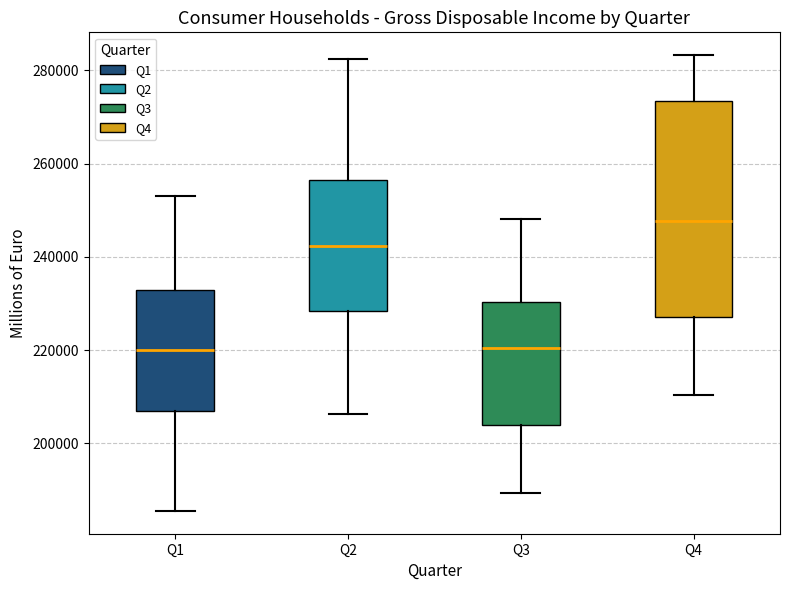

Reading left to right, transcribe this box plot: for each box, give where its median line is, the range the box spans, and where its two whiskers end, as read against the y-axis. The values are not printed on the chart, so give them approximately, as read against the axis.

Q1: median 220000, box 206000 to 232000, whiskers 186000 to 254000
Q2: median 242000, box 228000 to 256000, whiskers 206000 to 282000
Q3: median 220000, box 204000 to 230000, whiskers 190000 to 248000
Q4: median 248000, box 228000 to 274000, whiskers 210000 to 284000